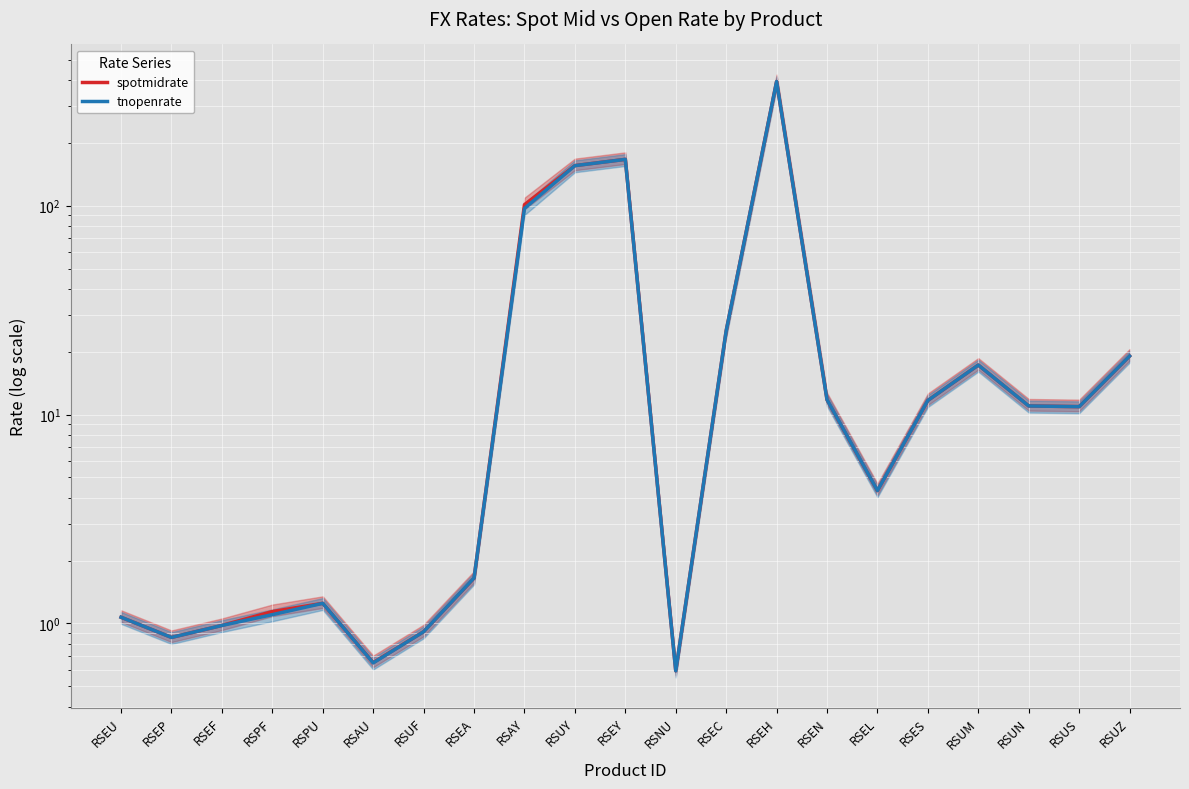

Reading left to right, extract all data points from this chart.

spotmidrate: RSEU=1.1	RSEP=0.9	RSEF=1.0	RSPF=1.1	RSPU=1.2	RSAU=0.6	RSUF=0.9	RSEA=1.6	RSAY=101.1	RSUY=155.6	RSEY=166.7	RSNU=0.6	RSEC=25.2	RSEH=392.8	RSEN=11.8	RSEL=4.3	RSES=11.7	RSUM=17.3	RSUN=11.0	RSUS=10.9	RSUZ=19.1
tnopenrate: RSEU=1.1	RSEP=0.9	RSEF=1.0	RSPF=1.1	RSPU=1.2	RSAU=0.6	RSUF=0.9	RSEA=1.7	RSAY=97.0	RSUY=155.5	RSEY=166.6	RSNU=0.6	RSEC=25.2	RSEH=392.9	RSEN=11.8	RSEL=4.3	RSES=11.7	RSUM=17.3	RSUN=11.0	RSUS=10.9	RSUZ=19.1